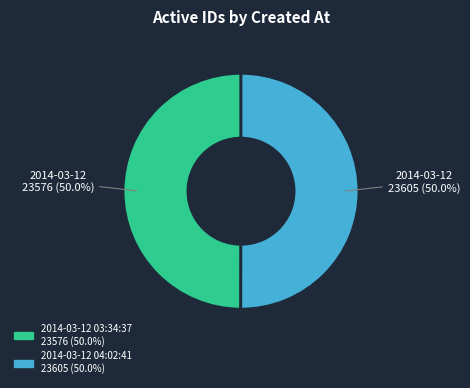

Is there any slice that represents more than half of the pie?

Yes